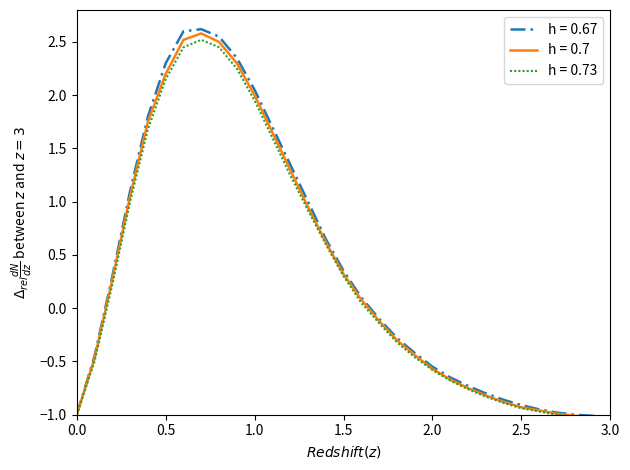

Is the value of h = 0.7 at 3.0 greater than the value of h = 0.67 at 2.5?

No